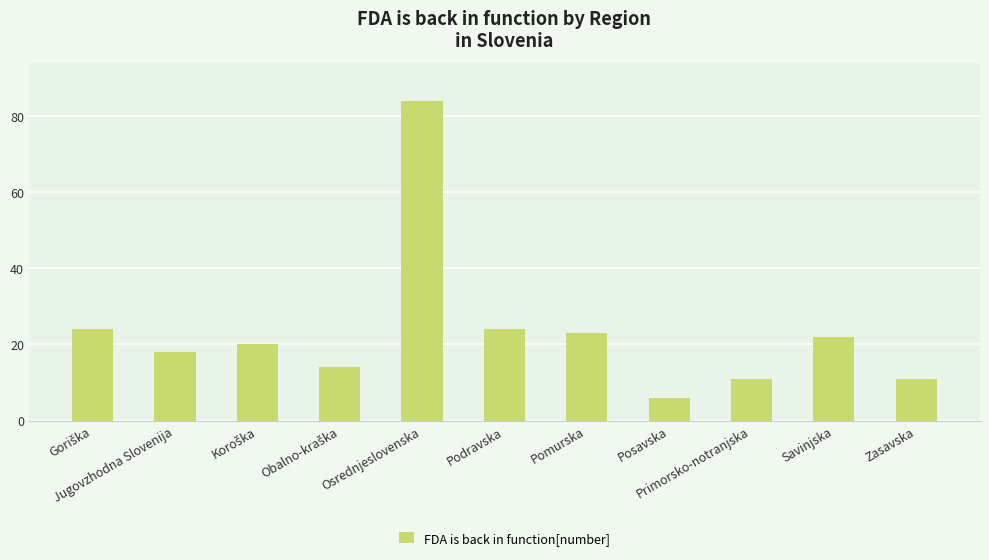

What is the value of the 9th bar from the left?

11